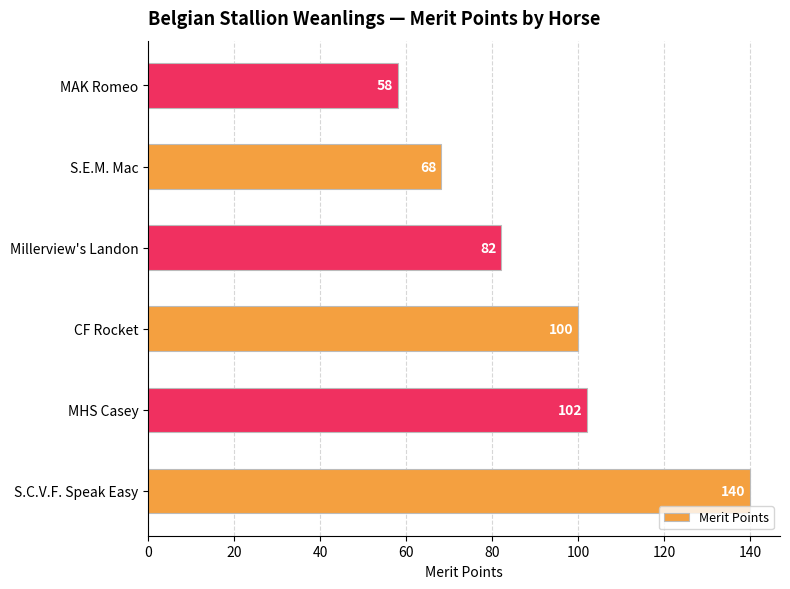

What is the sum of all values?

550